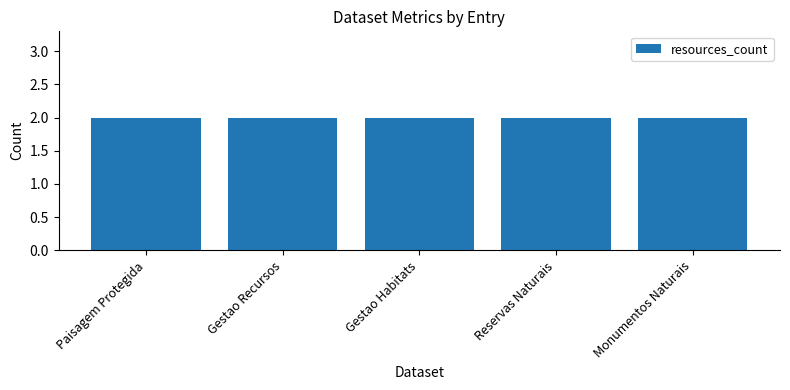

At how many categories does at least one series exceed 1?

5